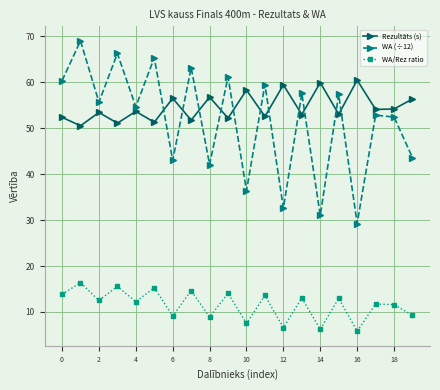

What is the value of the Rezultāts (s) point at the 9th from the left?

56.8